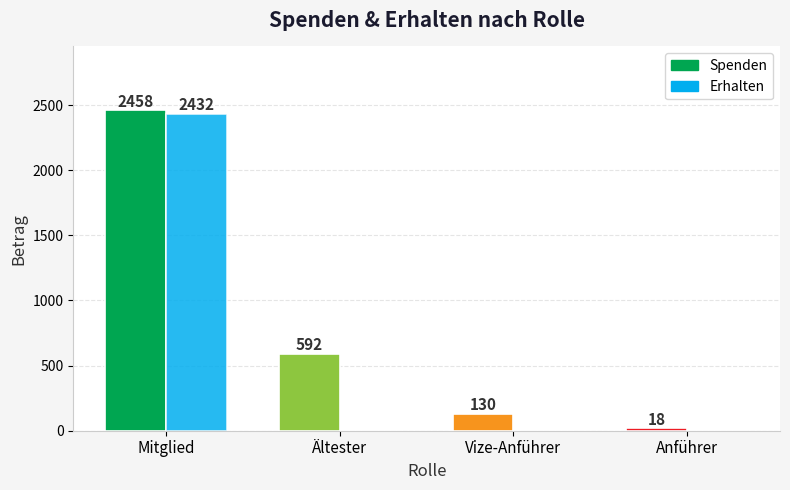

What is the sum of the Erhalten values at Vize-Anführer and Mitglied?

2432